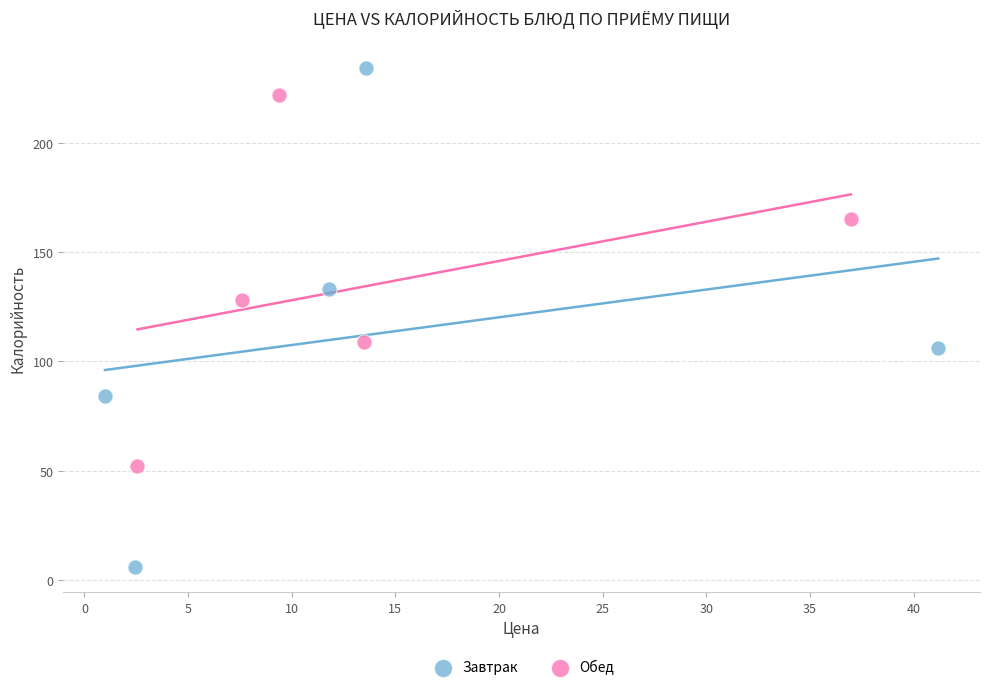

Which series reaches the minimum Y coordinate?

Завтрак